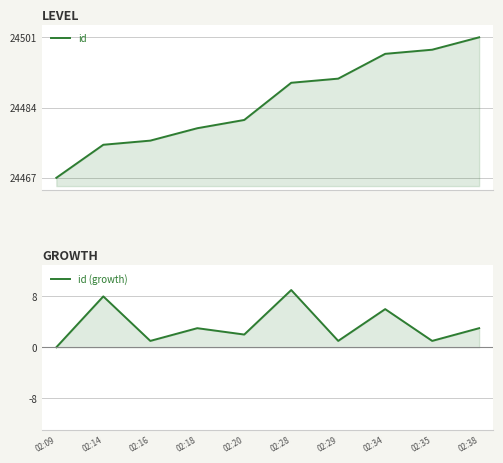

Read the id value at 02:35.

24498